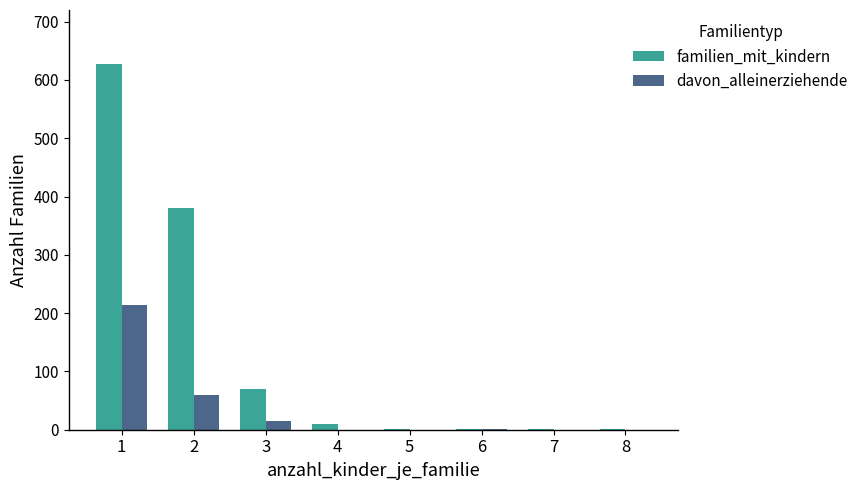

What is the sum of all familien_mit_kindern values?

1092